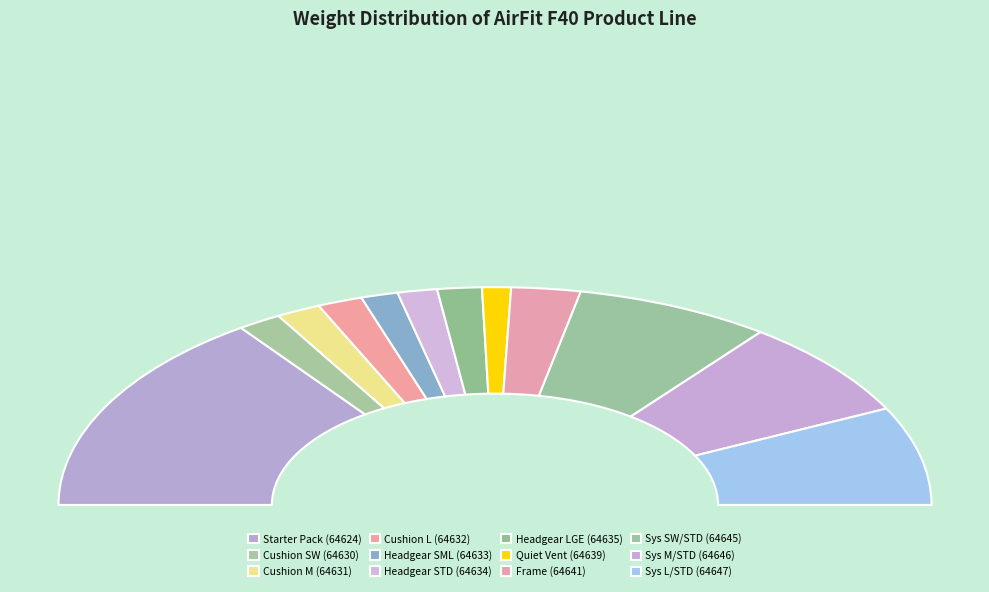

What percentage is NOT represented by Sys SW/STD (64645)?

85.5%